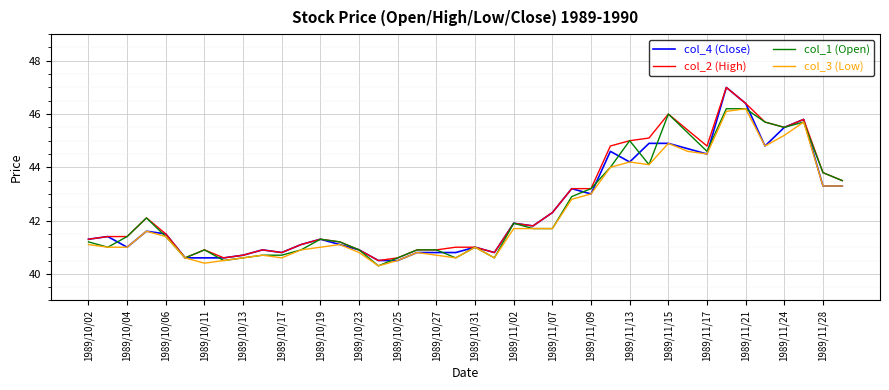

Reading right to left, transcribe all the data shown in this chart.

col_4 (Close): 43.3	43.3	45.8	45.5	44.8	46.4	47.0	44.5	44.7	44.9	44.9	44.2	44.6	43.0	43.2	42.3	41.8	41.9	40.8	41.0	40.8	40.8	40.8	40.5	40.5	40.9	41.1	41.3	41.1	40.8	40.9	40.7	40.6	40.6	40.6	41.5	41.6	41.0	41.4	41.3
col_2 (High): 43.5	43.8	45.8	45.5	45.7	46.4	47.0	44.8	45.4	46.0	45.1	45.0	44.8	43.2	43.2	42.3	41.8	41.9	40.8	41.0	41.0	40.9	40.9	40.6	40.5	40.9	41.2	41.3	41.1	40.8	40.9	40.7	40.6	40.9	40.6	41.5	42.1	41.4	41.4	41.3
col_1 (Open): 43.5	43.8	45.7	45.5	45.7	46.2	46.2	44.6	45.3	46.0	44.1	45.0	44.0	43.2	42.9	41.7	41.7	41.9	40.6	41.0	40.6	40.9	40.9	40.6	40.3	40.9	41.2	41.3	40.9	40.7	40.7	40.6	40.5	40.9	40.6	41.4	42.1	41.4	41.0	41.2
col_3 (Low): 43.3	43.3	45.7	45.2	44.8	46.2	46.1	44.5	44.6	44.9	44.1	44.2	44.0	43.0	42.8	41.7	41.7	41.7	40.6	41.0	40.6	40.7	40.8	40.5	40.3	40.8	41.1	41.0	40.9	40.6	40.7	40.6	40.5	40.4	40.6	41.4	41.6	41.0	41.0	41.1